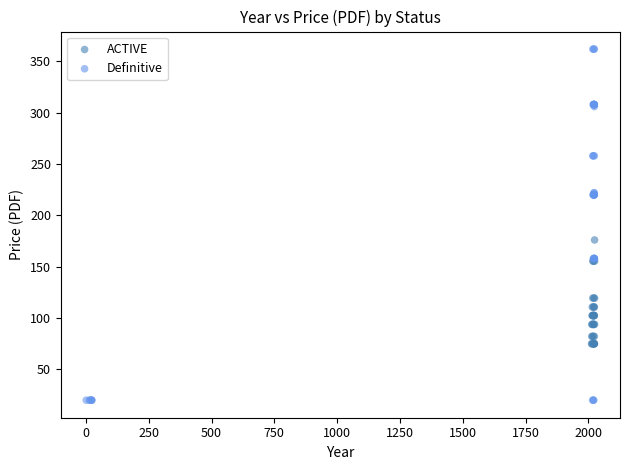

Which series reaches the maximum Y coordinate?

Definitive